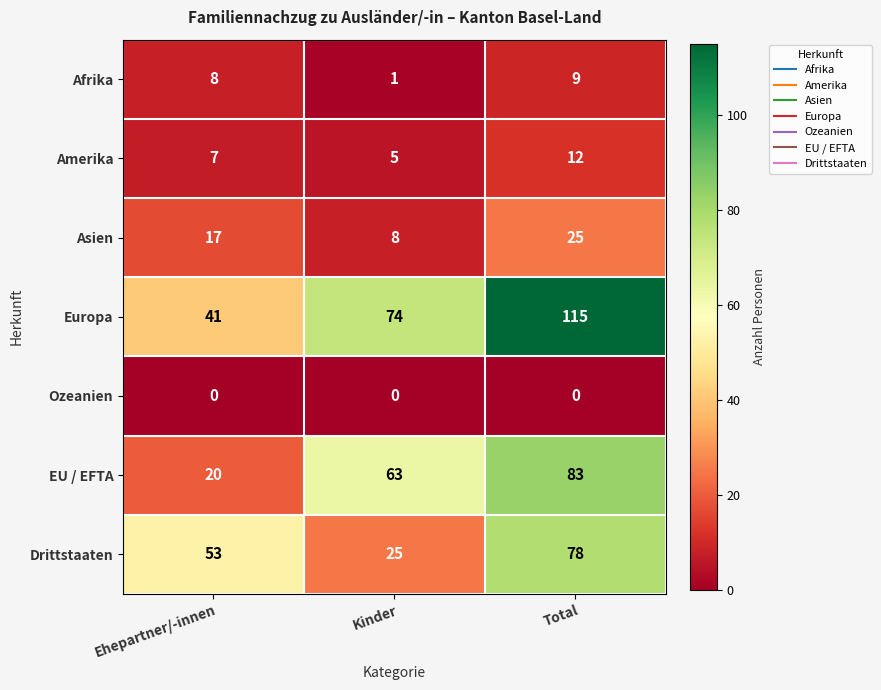

What is the approximate value of Asien at Kinder, to the nearest 10?

10